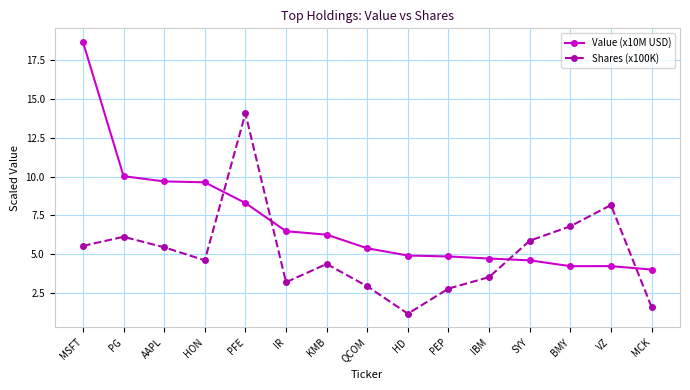

The Value (x10M USD) series shows 6.3 at KMB. True or false?

True